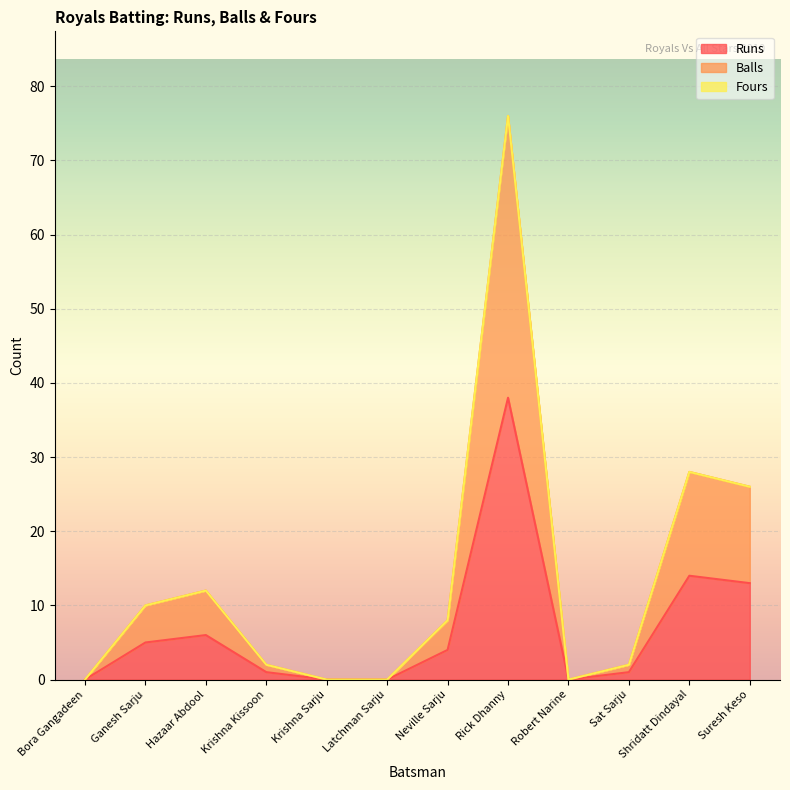

Where does the Runs series first go above 4?

Ganesh Sarju